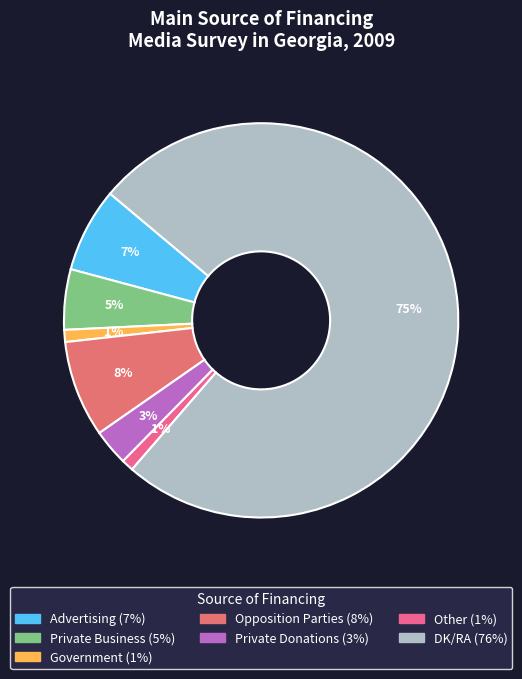

Rank the categories by value from highest to lowest.

DK/RA, Opposition Parties, Advertising, Private Business, Private Donations, Government, Other